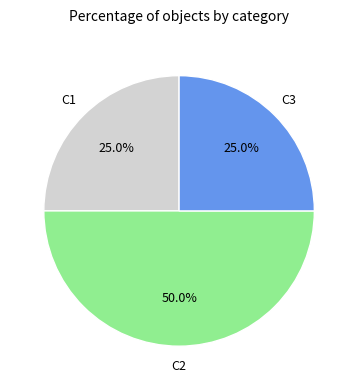

Count the number of slices in the pie.

3